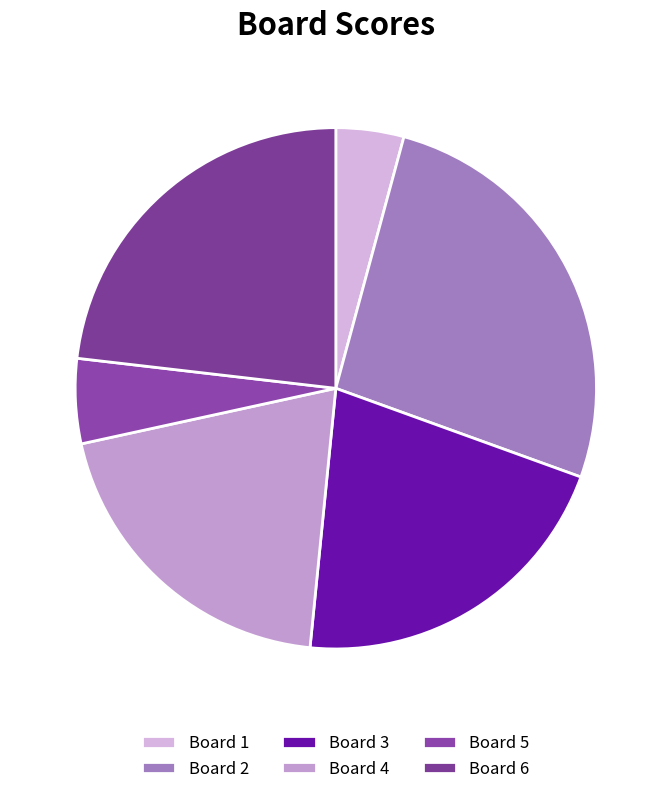

How many segments does this pie chart have?

6